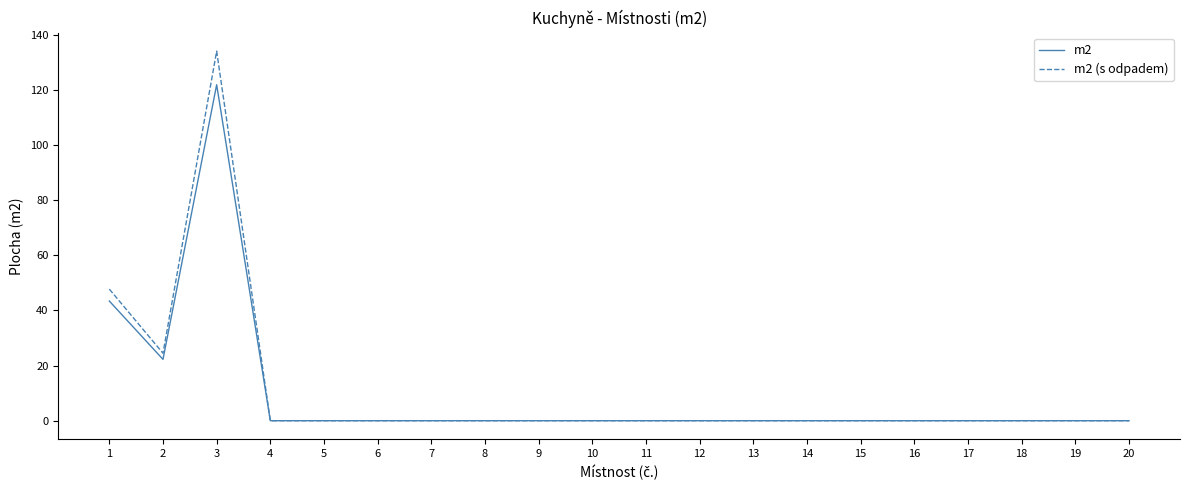

At which category is the sum across all series the highest?

3